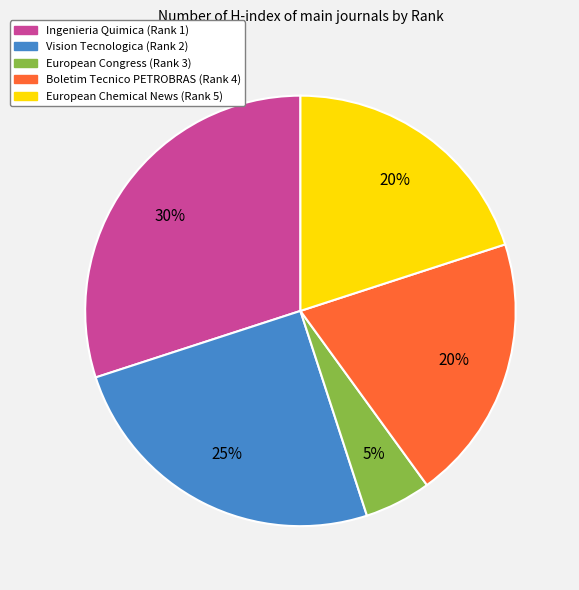

How many slices are in this pie chart?

5